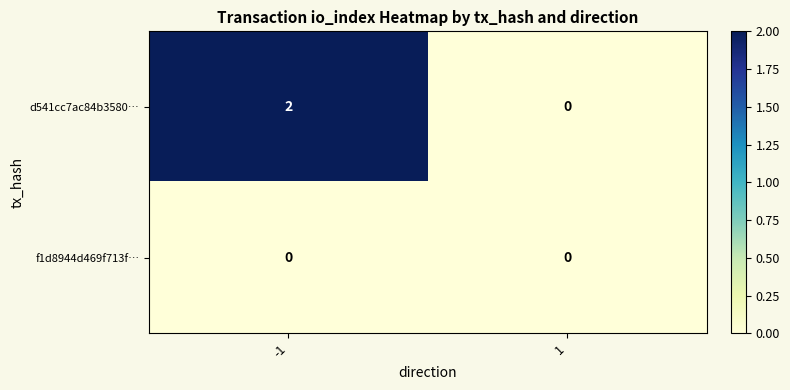

At which category does the chart reach its peak across all series?

-1